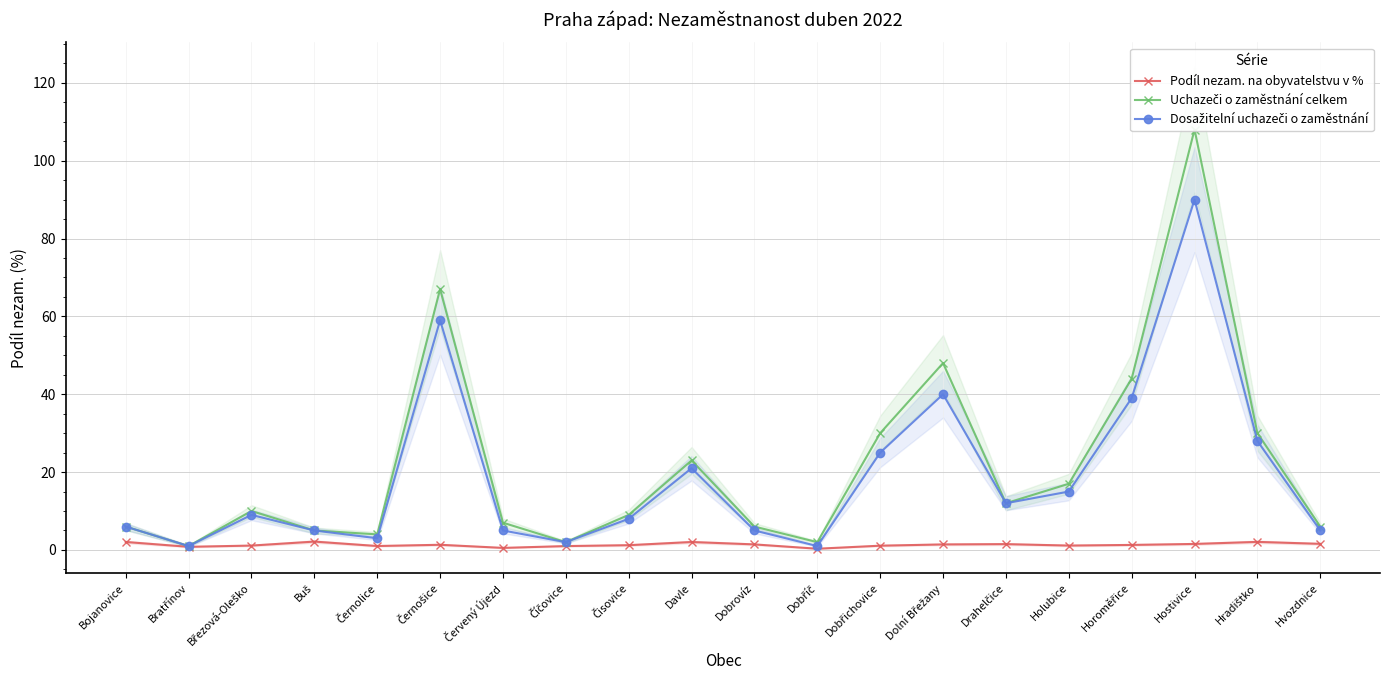

Reading right to left, transcribe all the data shown in this chart.

Podíl nezam. na obyvatelstvu v %: 1.6	2.1	1.5	1.3	1.1	1.5	1.4	1.1	0.3	1.4	2.0	1.2	1.0	0.5	1.3	1.0	2.1	1.1	0.8	2.0
Uchazeči o zaměstnání celkem: 6.0	30.0	108.0	44.0	17.0	12.0	48.0	30.0	2.0	6.0	23.0	9.0	2.0	7.0	67.0	4.0	5.0	10.0	1.0	6.0
Dosažitelní uchazeči o zaměstnání: 5.0	28.0	90.0	39.0	15.0	12.0	40.0	25.0	1.0	5.0	21.0	8.0	2.0	5.0	59.0	3.0	5.0	9.0	1.0	6.0